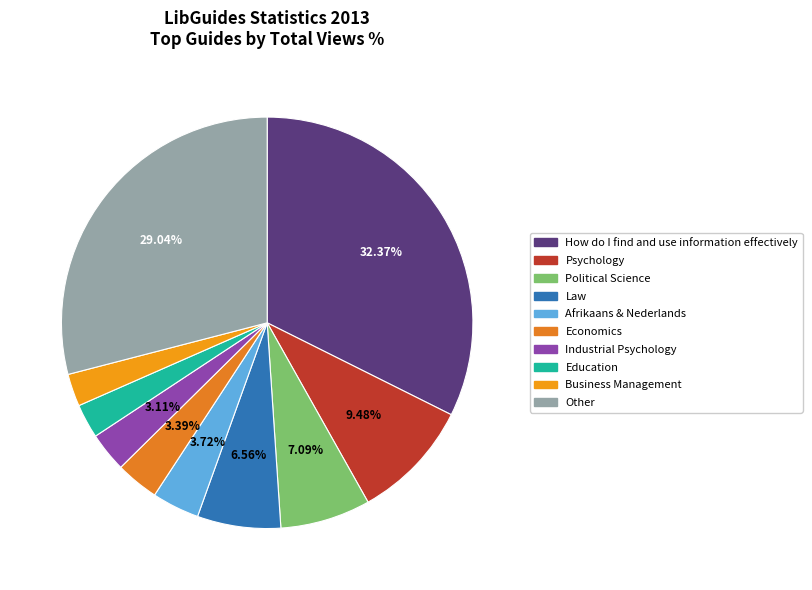

To the nearest percent, what is the difference between the largest and smallest slice percentages?

30%